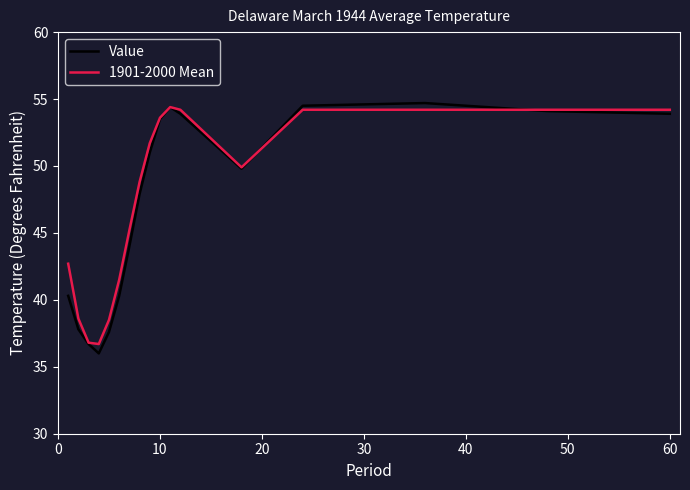

How many lines are shown in the chart?

2